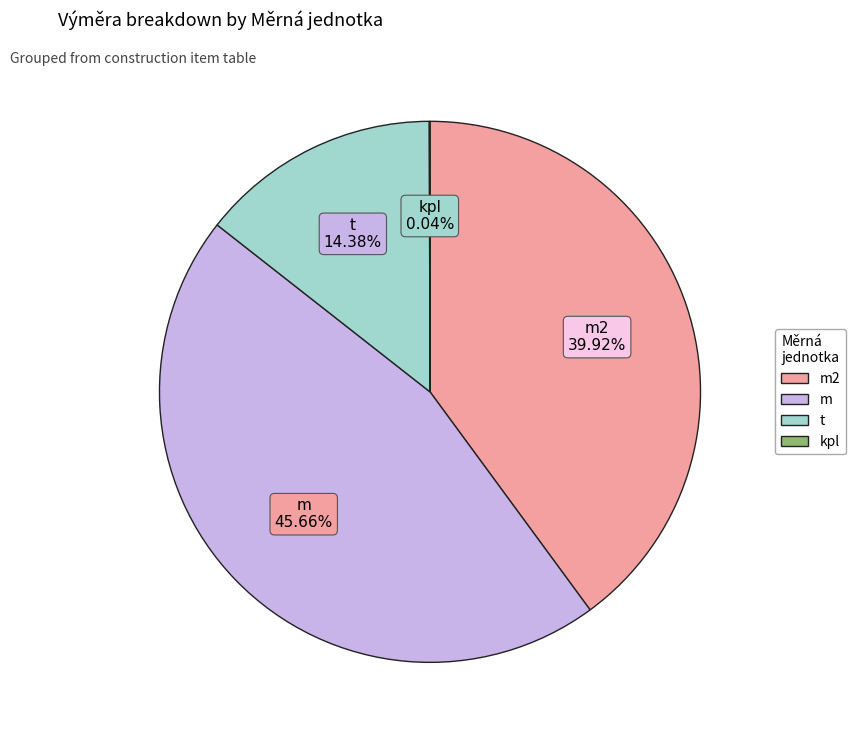

Is there any slice that represents more than half of the pie?

No